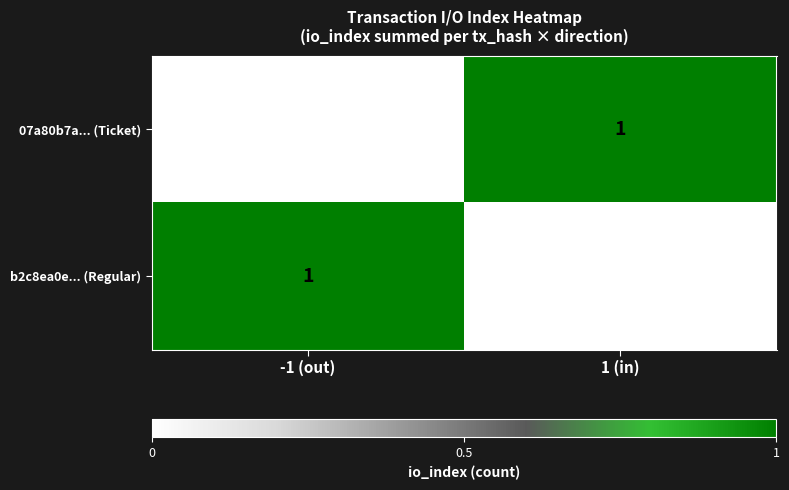

At which label is 07a80b7a... (Ticket) closest to 0?

-1 (out)